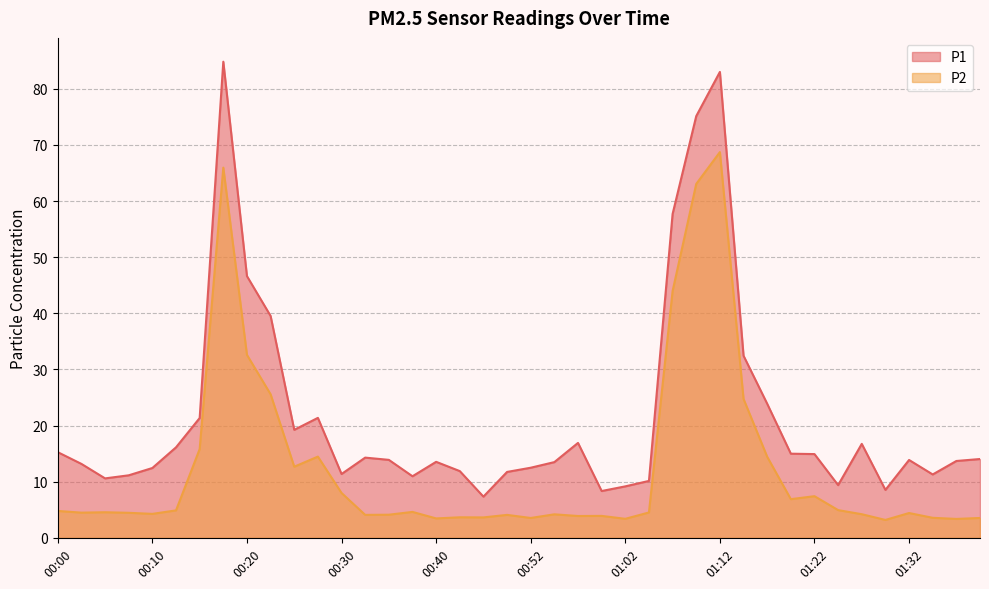

At which category does P1 reach its first local peak?

00:17